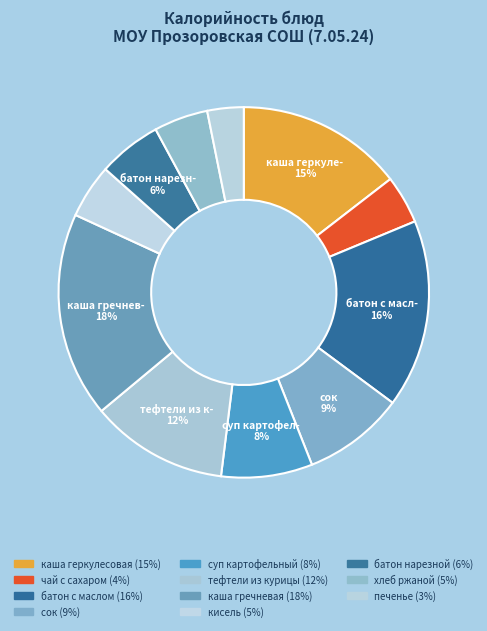

How many slices are in this pie chart?

11